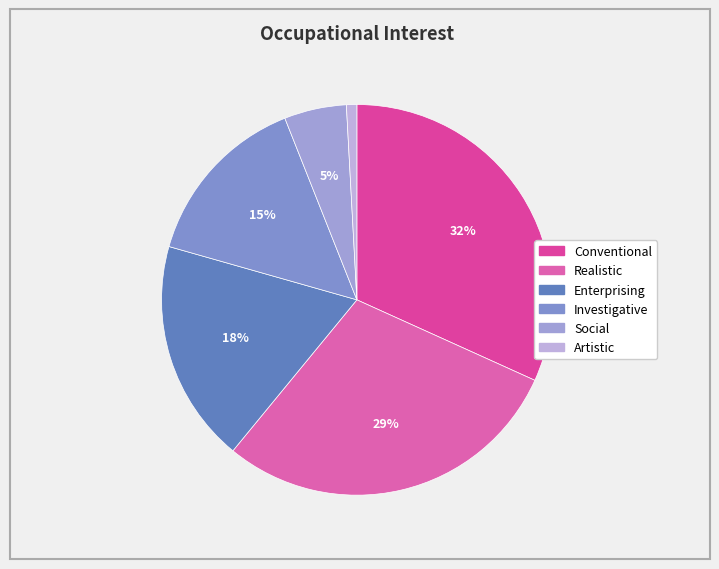

Which slice is the smallest?

Artistic